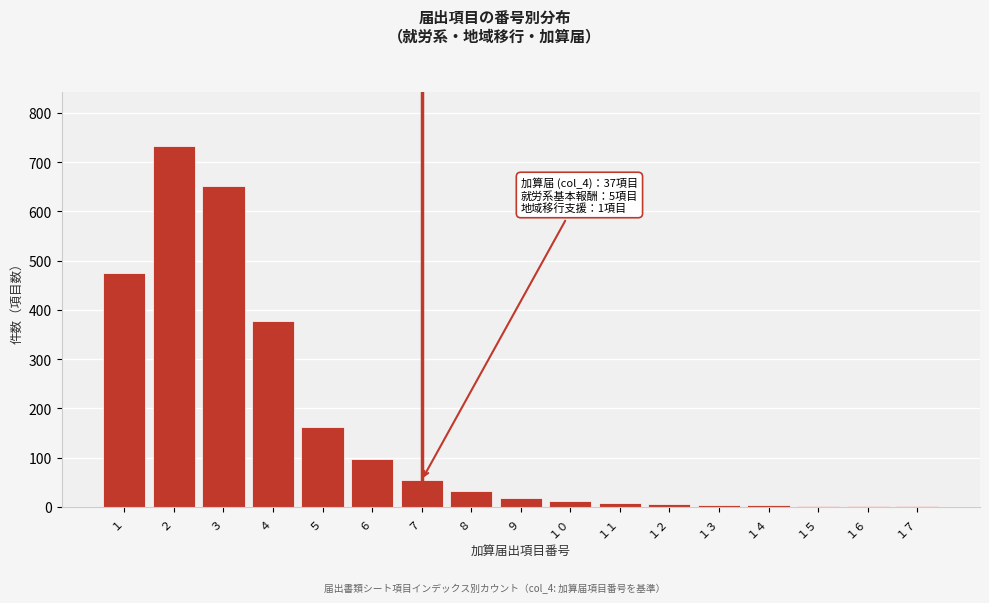

What is the sum of all values?

2638